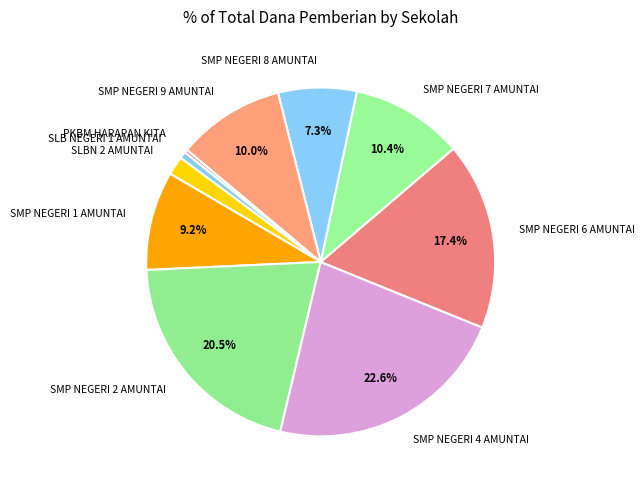

Do PKBM HARAPAN KITA and SLBN 2 AMUNTAI together represent more than half of the pie?

No